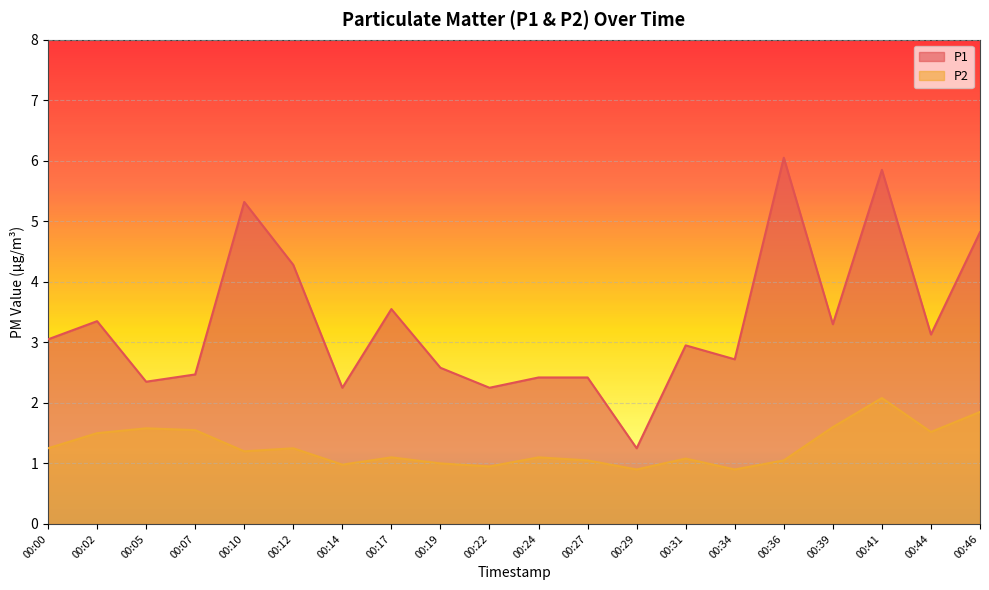

The P2 series shows 0.7 at 00:44. True or false?

False